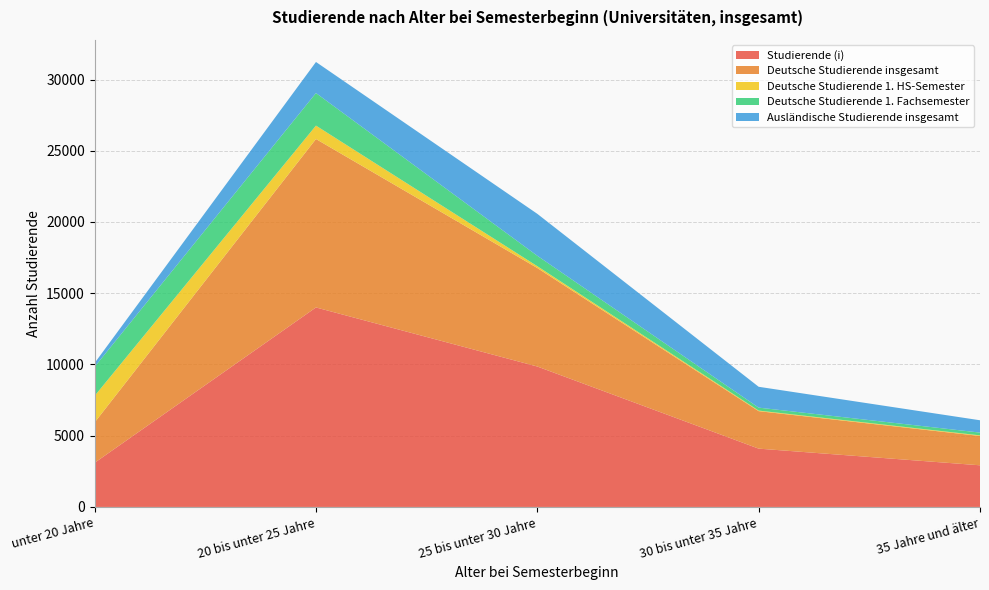

Reading left to right, list all the values displayed in this chart.

Studierende (i): unter 20 Jahre=3099	20 bis unter 25 Jahre=14002	25 bis unter 30 Jahre=9856	30 bis unter 35 Jahre=4093	35 Jahre und älter=2923
Deutsche Studierende insgesamt: unter 20 Jahre=2830	20 bis unter 25 Jahre=11821	25 bis unter 30 Jahre=6913	30 bis unter 35 Jahre=2630	35 Jahre und älter=2058
Deutsche Studierende 1. HS-Semester: unter 20 Jahre=1866	20 bis unter 25 Jahre=942	25 bis unter 30 Jahre=129	30 bis unter 35 Jahre=41	35 Jahre und älter=43
Deutsche Studierende 1. Fachsemester: unter 20 Jahre=2037	20 bis unter 25 Jahre=2284	25 bis unter 30 Jahre=731	30 bis unter 35 Jahre=207	35 Jahre und älter=195
Ausländische Studierende insgesamt: unter 20 Jahre=269	20 bis unter 25 Jahre=2181	25 bis unter 30 Jahre=2943	30 bis unter 35 Jahre=1463	35 Jahre und älter=865